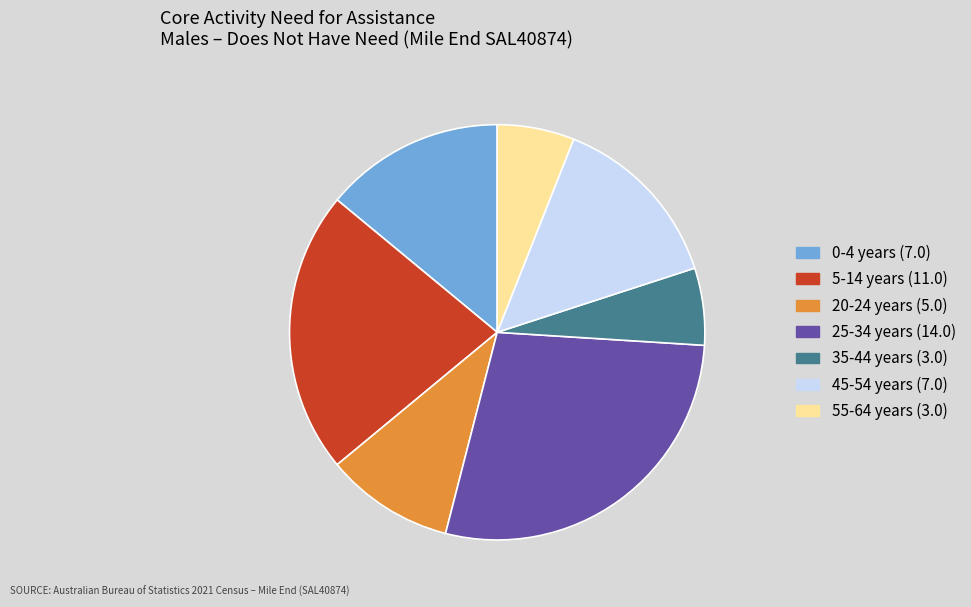

Is there a majority slice in this chart?

No